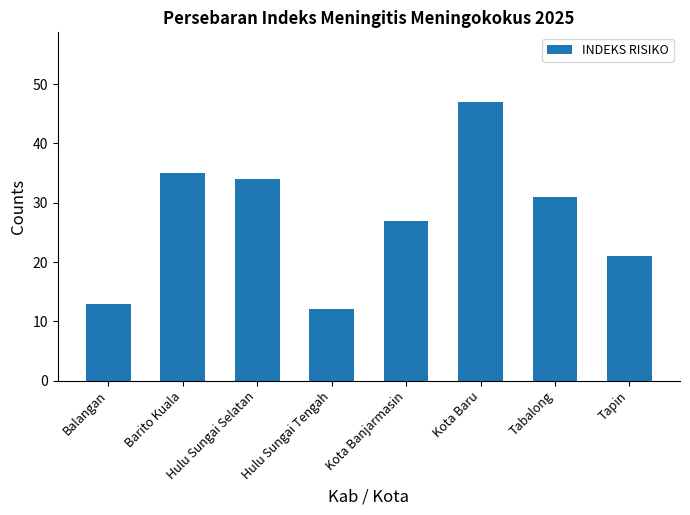

True or false: the data shows 27 at Kota Banjarmasin.

True